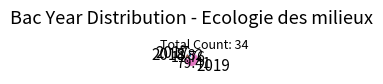

True or false: 2018 accounts for 12% of the total.

True